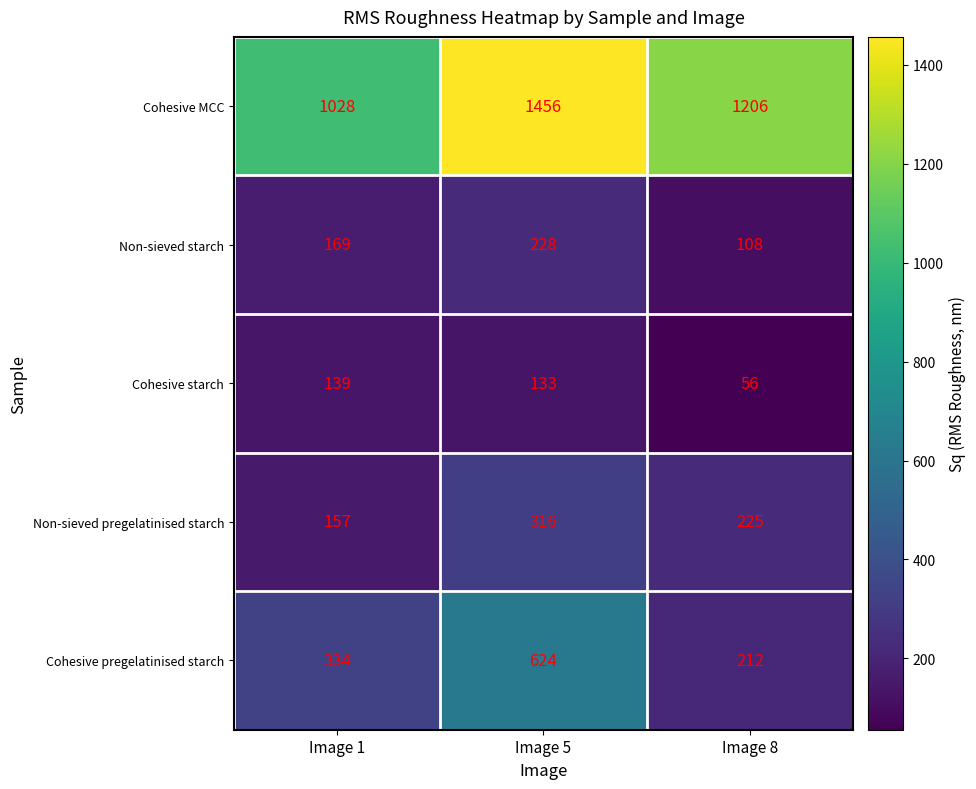

What is the maximum value shown in the chart?

1456